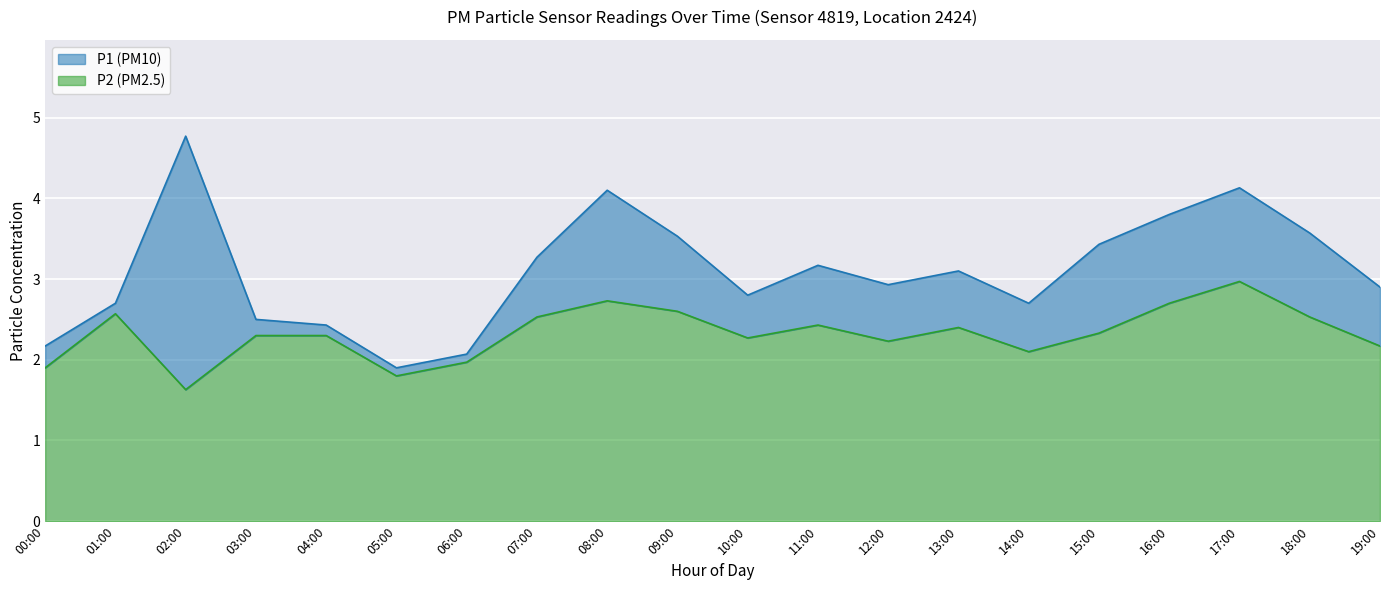

Reading left to right, list all the values displayed in this chart.

P1: 00:00=2.2	01:00=2.7	02:00=4.8	03:00=2.5	04:00=2.4	05:00=1.9	06:00=2.1	07:00=3.3	08:00=4.1	09:00=3.5	10:00=2.8	11:00=3.2	12:00=2.9	13:00=3.1	14:00=2.7	15:00=3.4	16:00=3.8	17:00=4.1	18:00=3.6	19:00=2.9
P2: 00:00=1.9	01:00=2.6	02:00=1.6	03:00=2.3	04:00=2.3	05:00=1.8	06:00=2.0	07:00=2.5	08:00=2.7	09:00=2.6	10:00=2.3	11:00=2.4	12:00=2.2	13:00=2.4	14:00=2.1	15:00=2.3	16:00=2.7	17:00=3.0	18:00=2.5	19:00=2.2